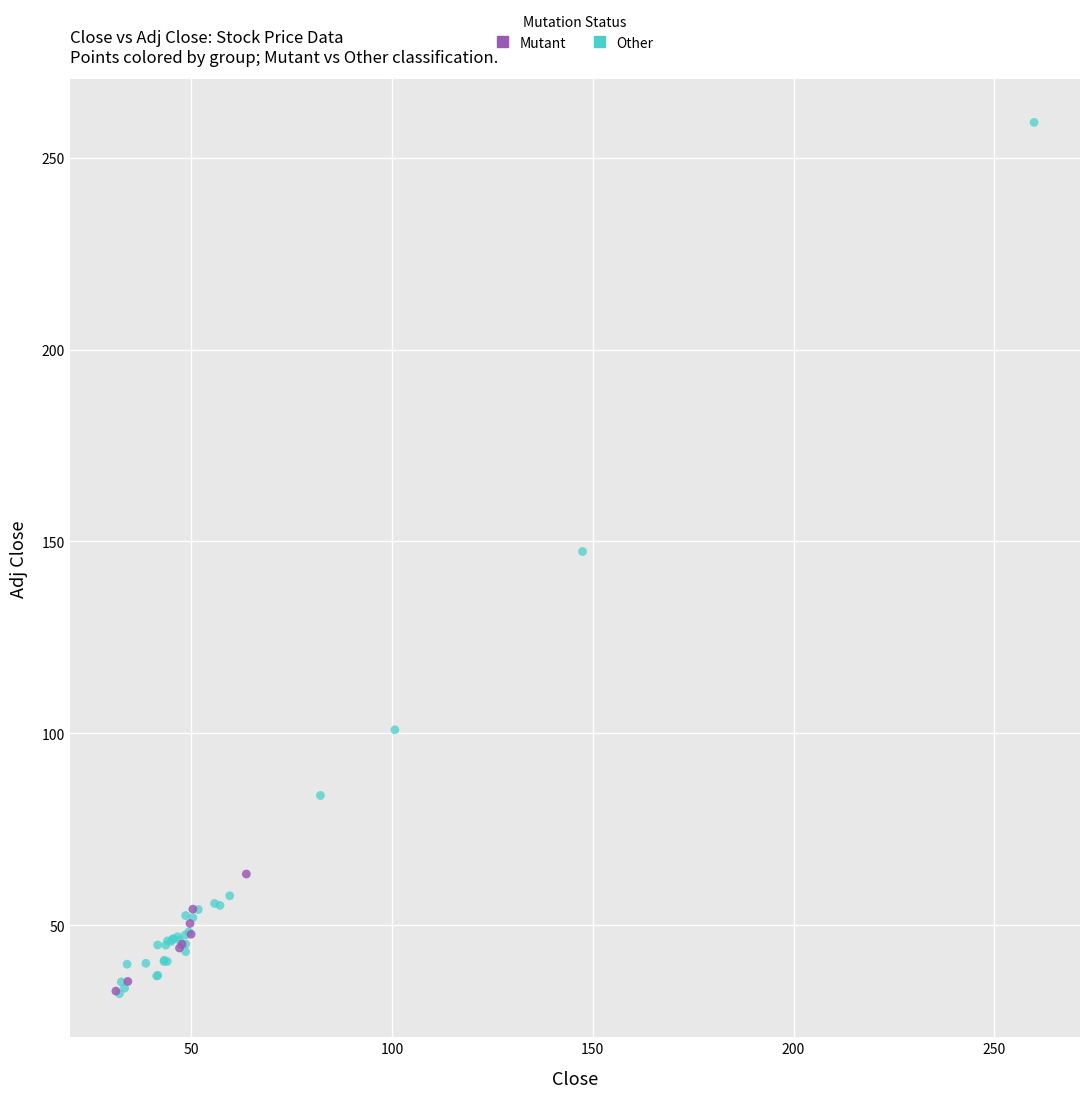

Which series contains the highest Y value?

Other